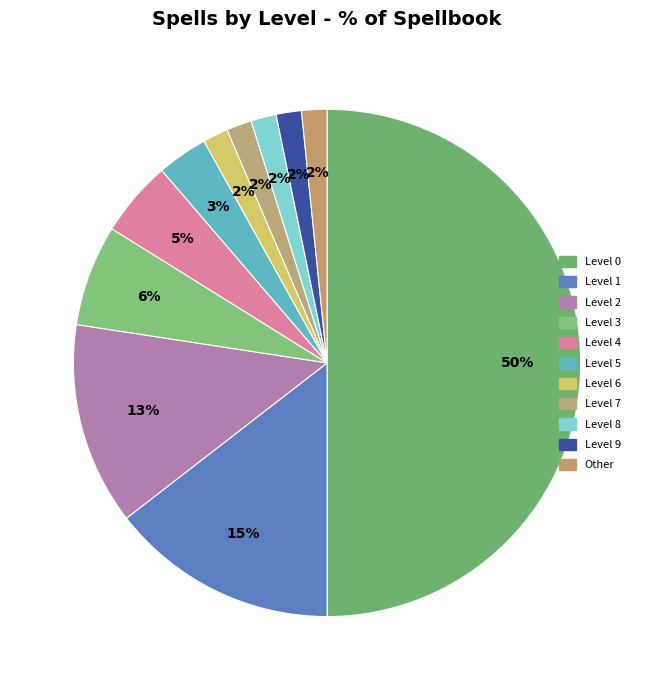

To the nearest percent, what is the average slice percentage?

9%